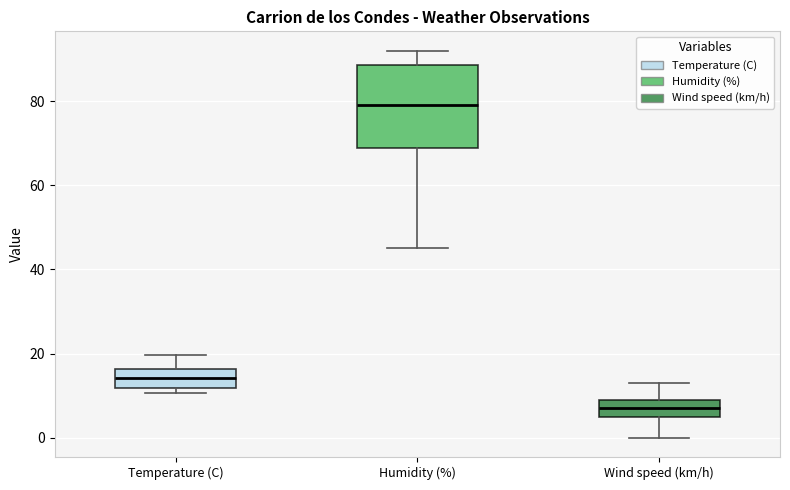

Which box's median line is the highest?

Humidity (%)